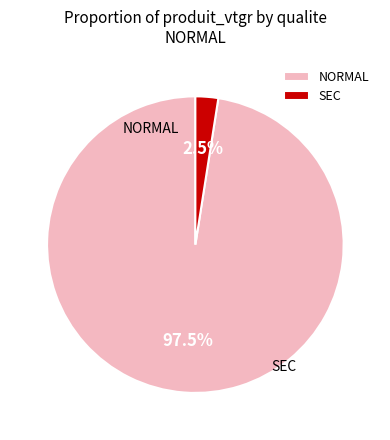

True or false: SEC accounts for 15% of the total.

False